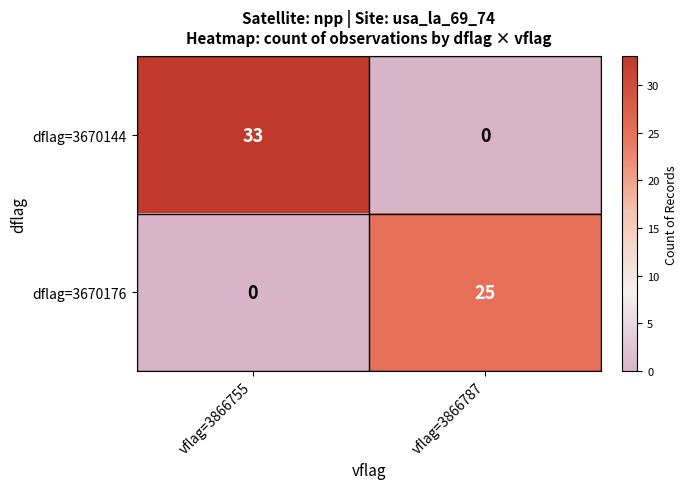

Is it true that dflag=3670176 equals 25 at vflag=3866787?

True